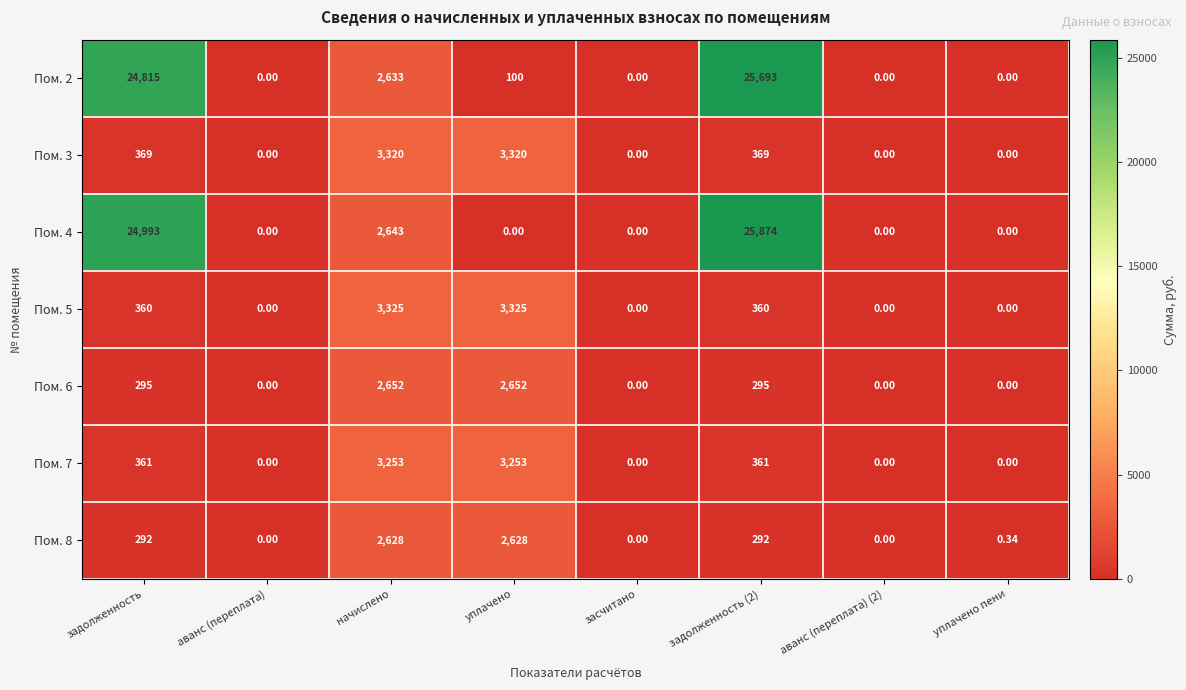

At which label is Пом. 2 closest to 12846?

начислено